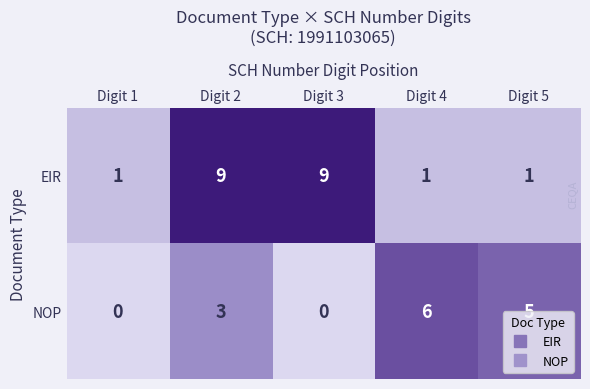

Rank the series by their average value, from lowest to highest.

NOP, EIR